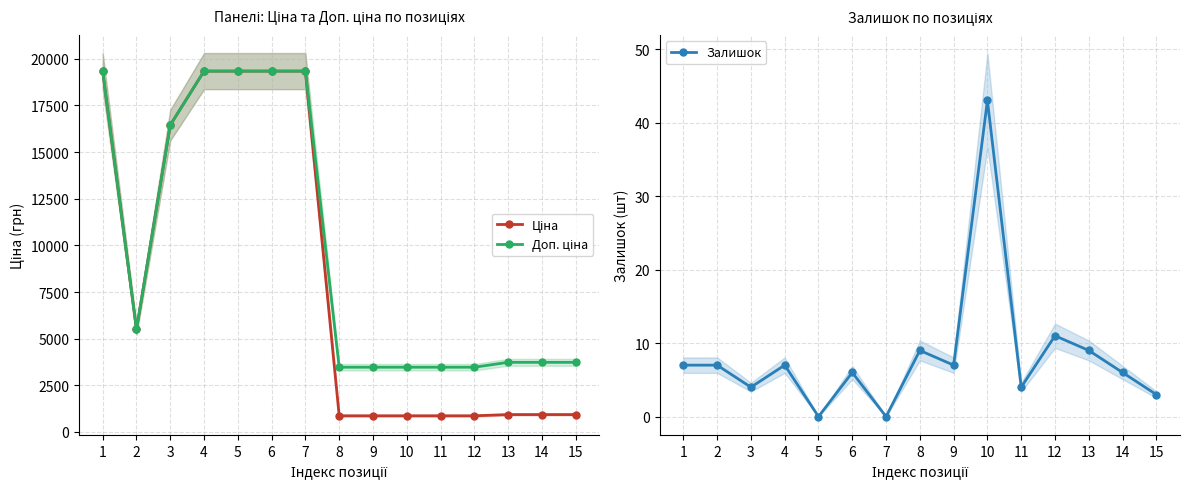

At which category does the chart reach its peak across all series?

1